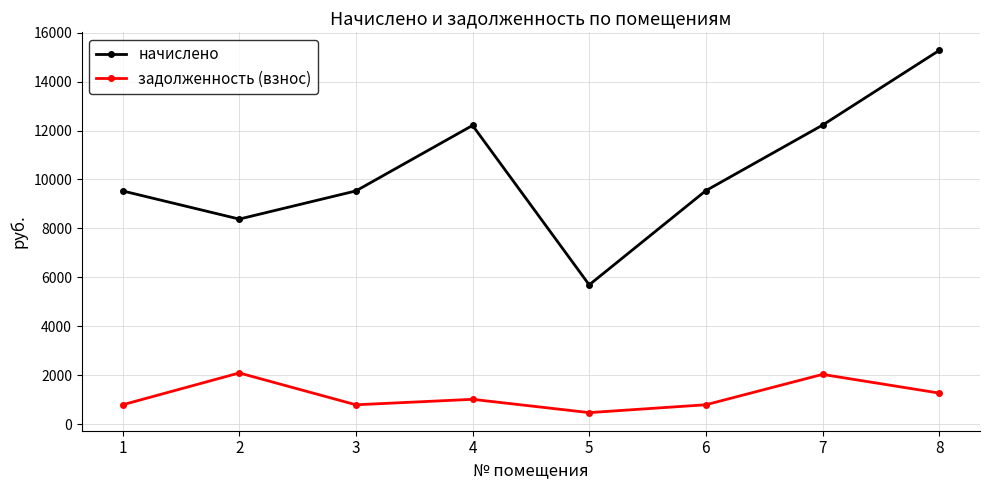

What is the greatest value displayed?

15271.3